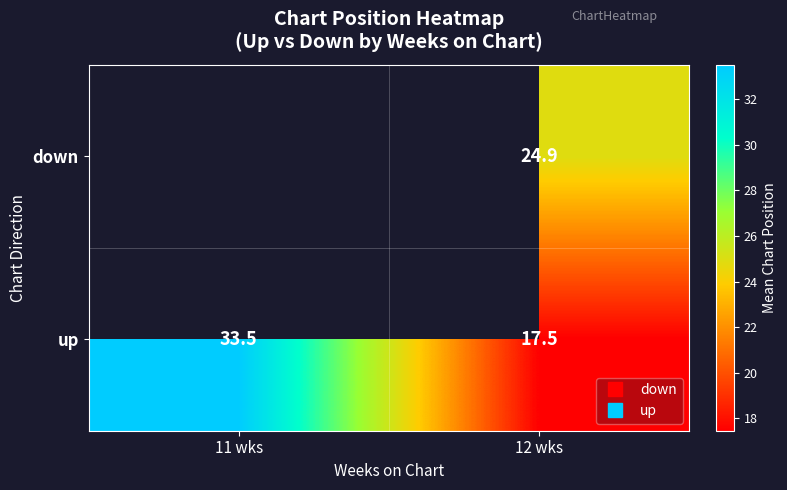

List the labels in order of down value, smallest first.

11 wks, 12 wks